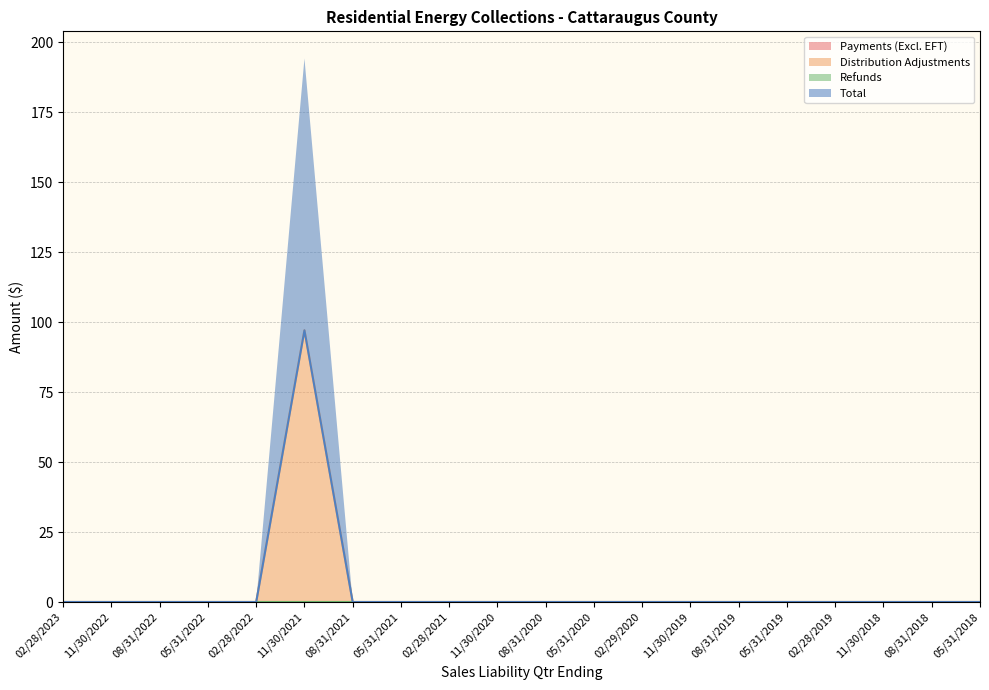

List the labels in order of Total value, largest first.

11/30/2021, 02/28/2023, 11/30/2022, 08/31/2022, 05/31/2022, 02/28/2022, 08/31/2021, 05/31/2021, 02/28/2021, 11/30/2020, 08/31/2020, 05/31/2020, 02/29/2020, 11/30/2019, 08/31/2019, 05/31/2019, 02/28/2019, 11/30/2018, 08/31/2018, 05/31/2018